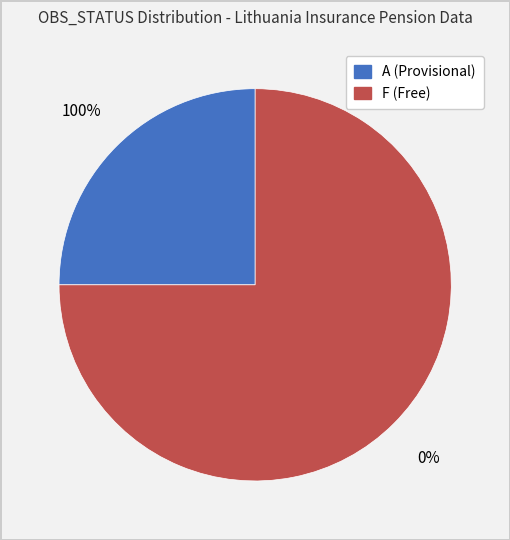

Does any single category account for the majority?

Yes